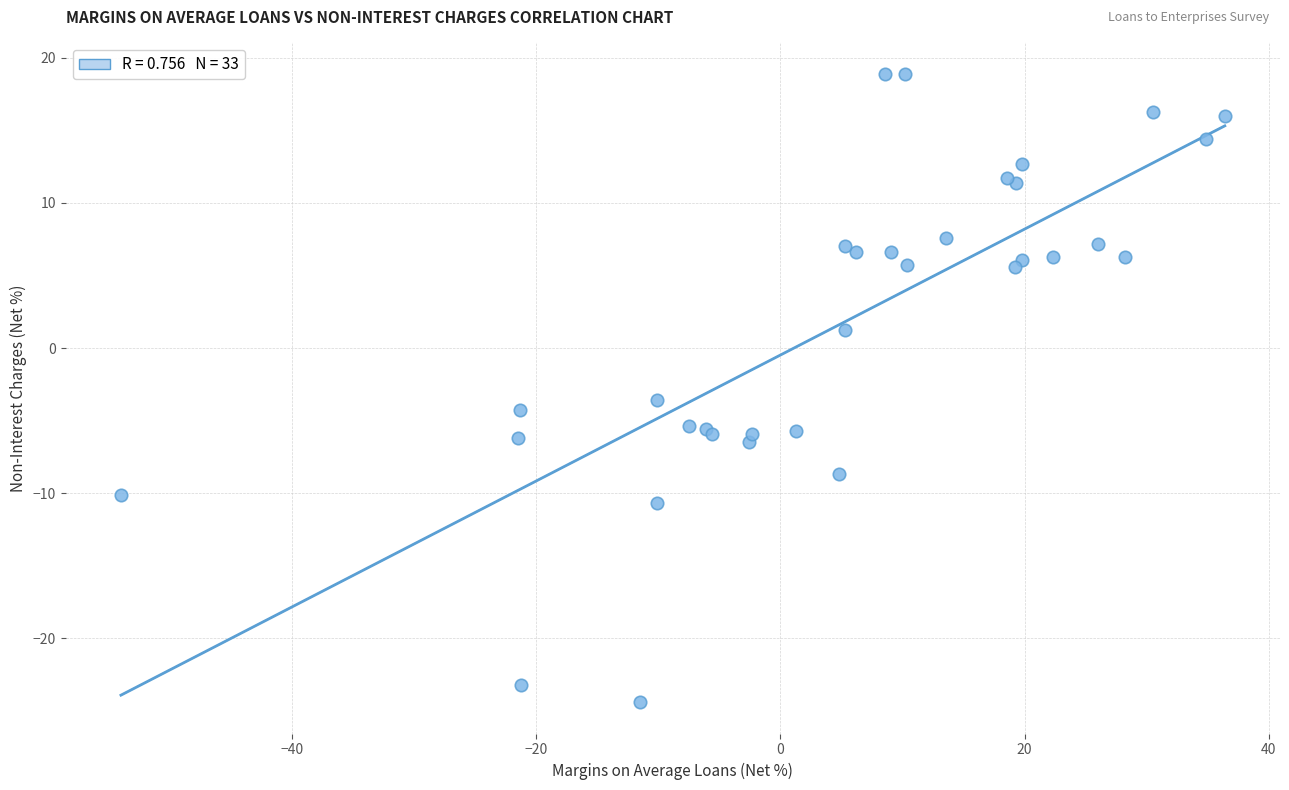

What Y value in the scatter plot is closest to -2?

-3.6